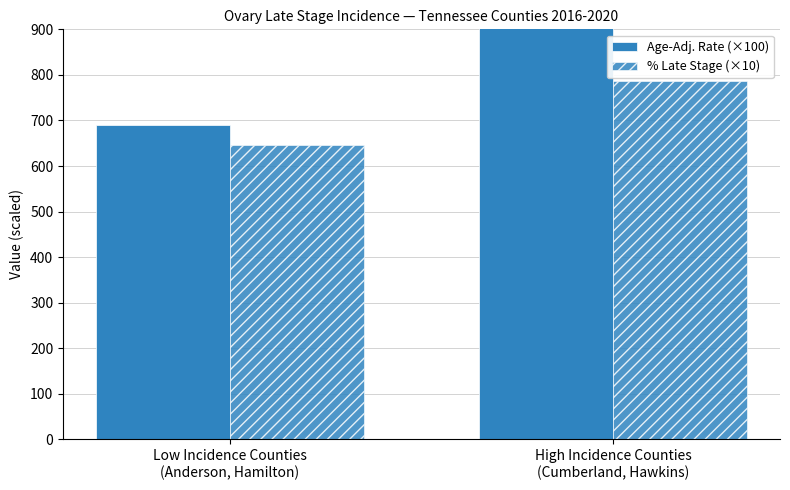

Which series has the largest range (max minus min)?

Age-Adj. Rate (×100)